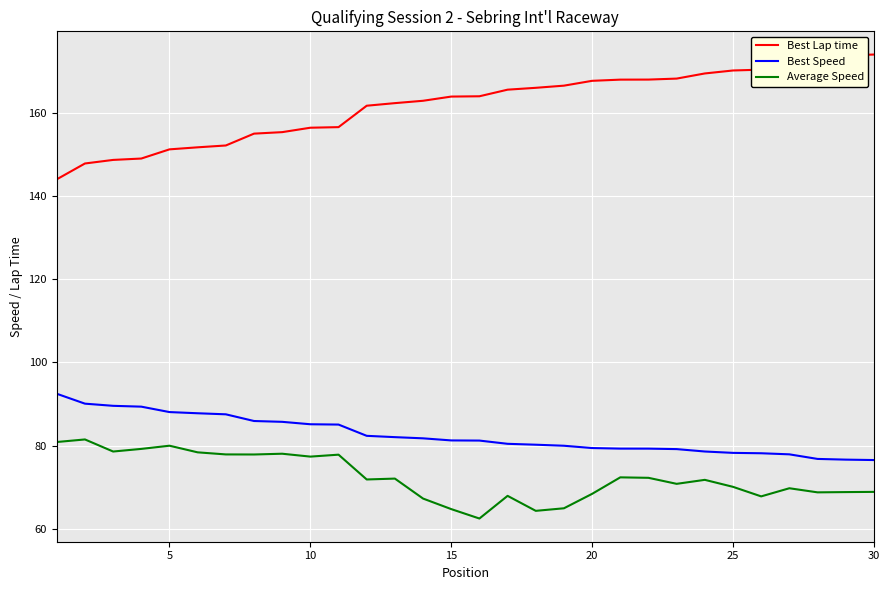

List the series in order of their peak value, highest first.

Best Lap time, Best Speed, Average Speed